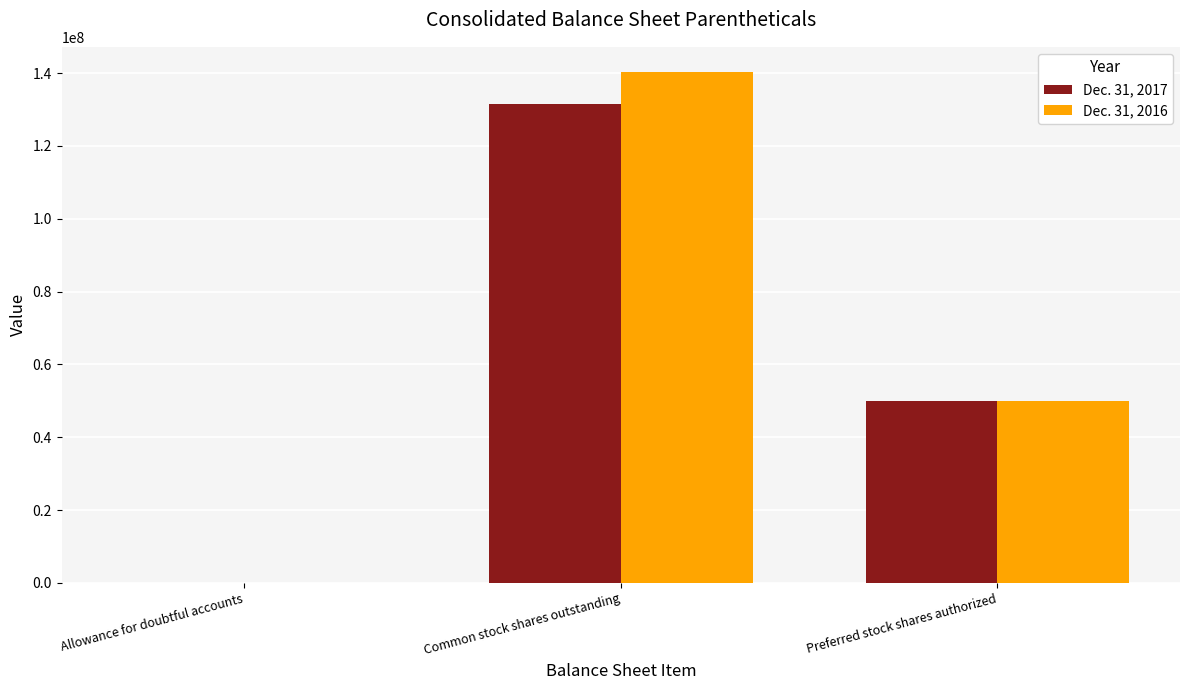

Between Common stock shares outstanding and Preferred stock shares authorized, which series saw the biggest shift?

Dec. 31, 2016